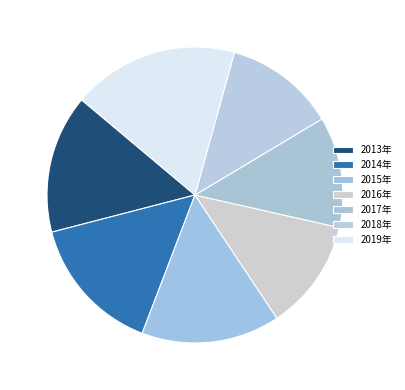

How many segments does this pie chart have?

7